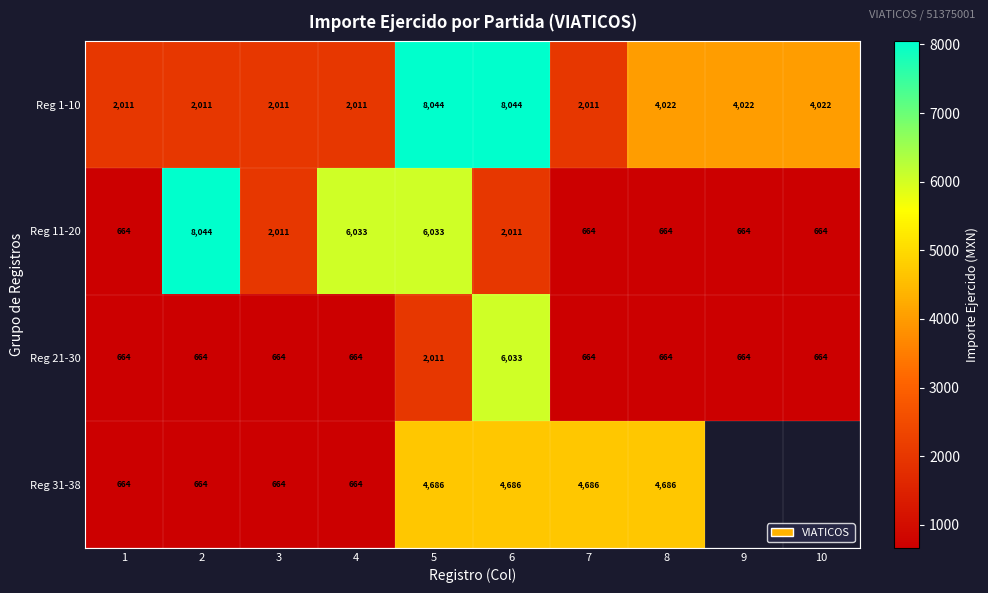

Which has a higher value, 9 or 1?

9